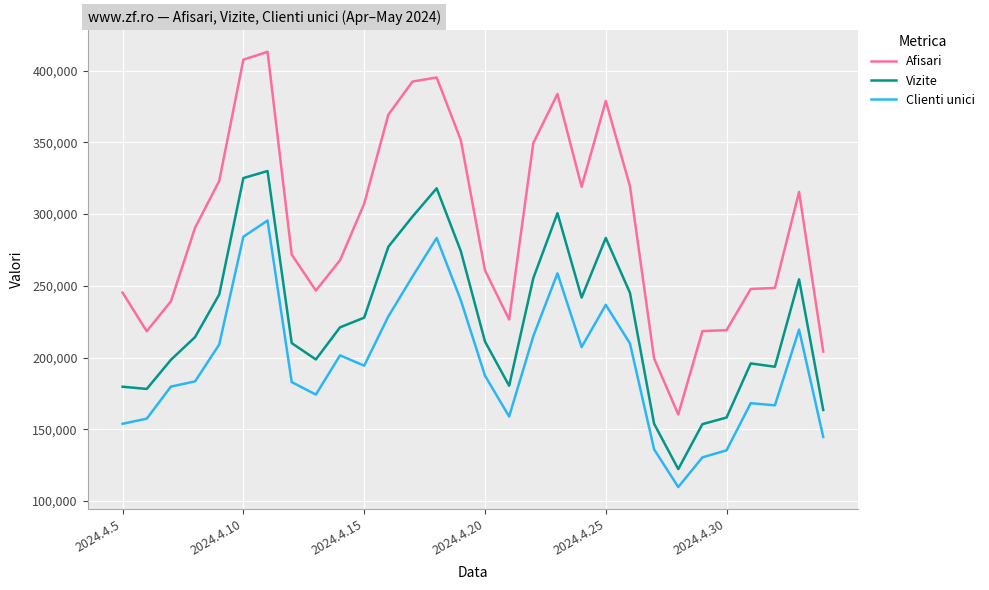

What is the maximum value shown in the chart?

413180